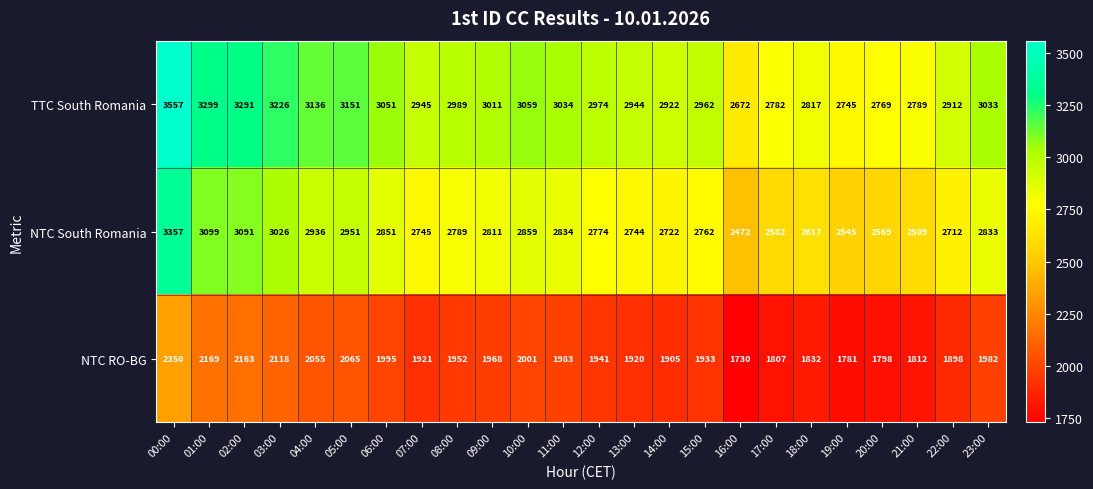

Count the number of data series in this chart.

3